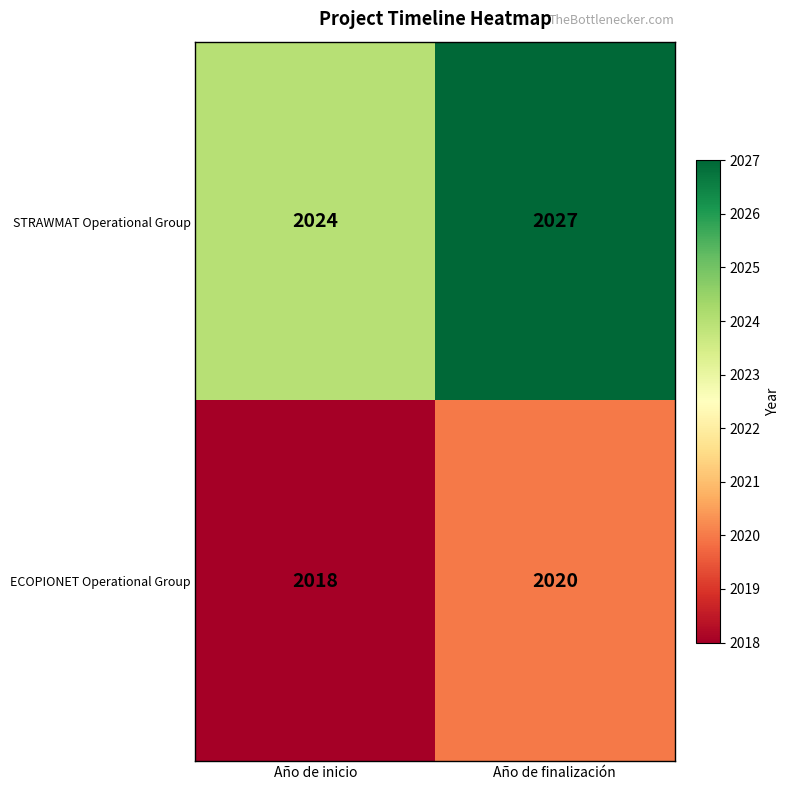

The STRAWMAT Operational Group series shows 2027 at Año de finalización. True or false?

True